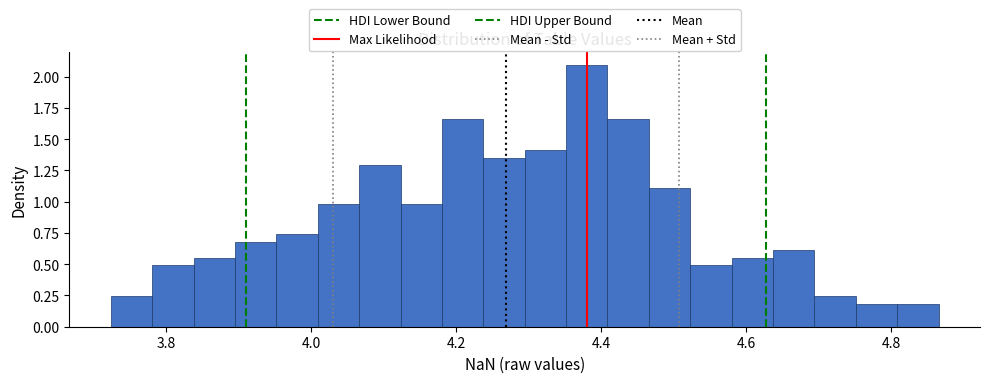

Read against the x-axis, roughly where is the centre of the tallest bar?

4.38